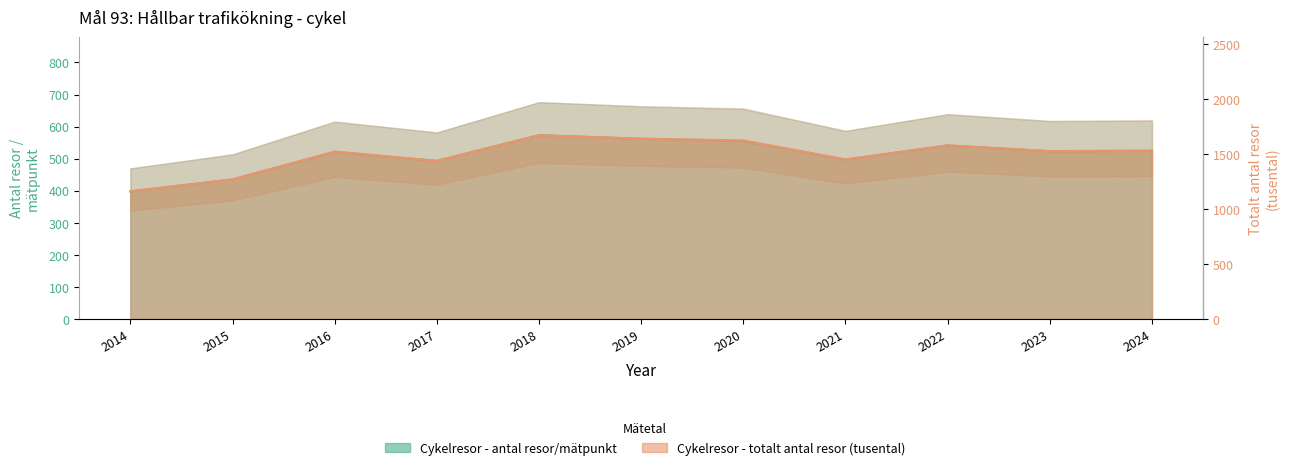

What is the sum of the Cykelresor - totalt antal resor values at 2019 and 2014?

2802.0